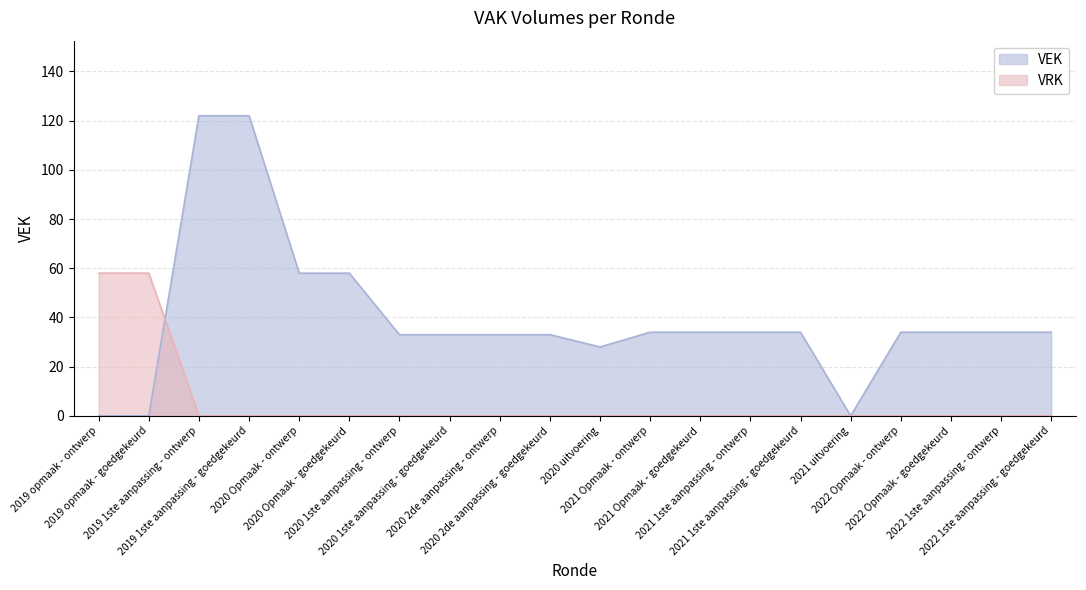

Which category has the lowest value in the VRK series?

2019 1ste aanpassing - ontwerp